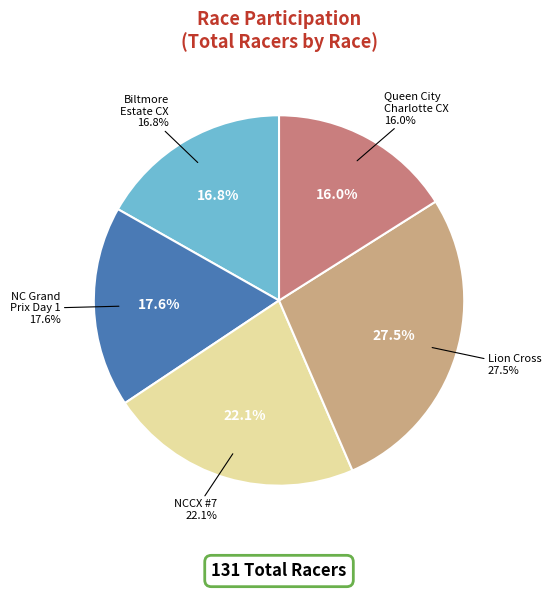

Does North Carolina Grand Prix Day 1 account for over 50% of the chart?

No